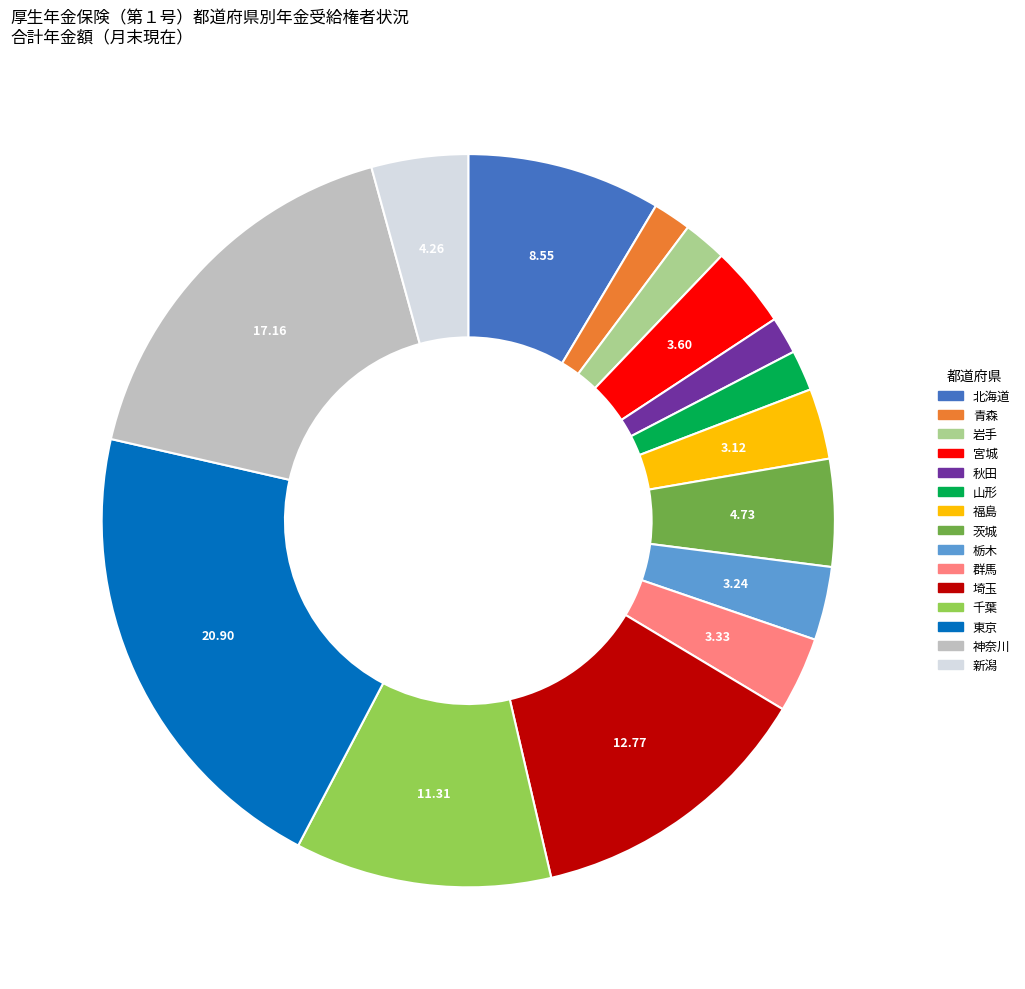

Is the sum of 千葉 and 茨城 greater than half?

No